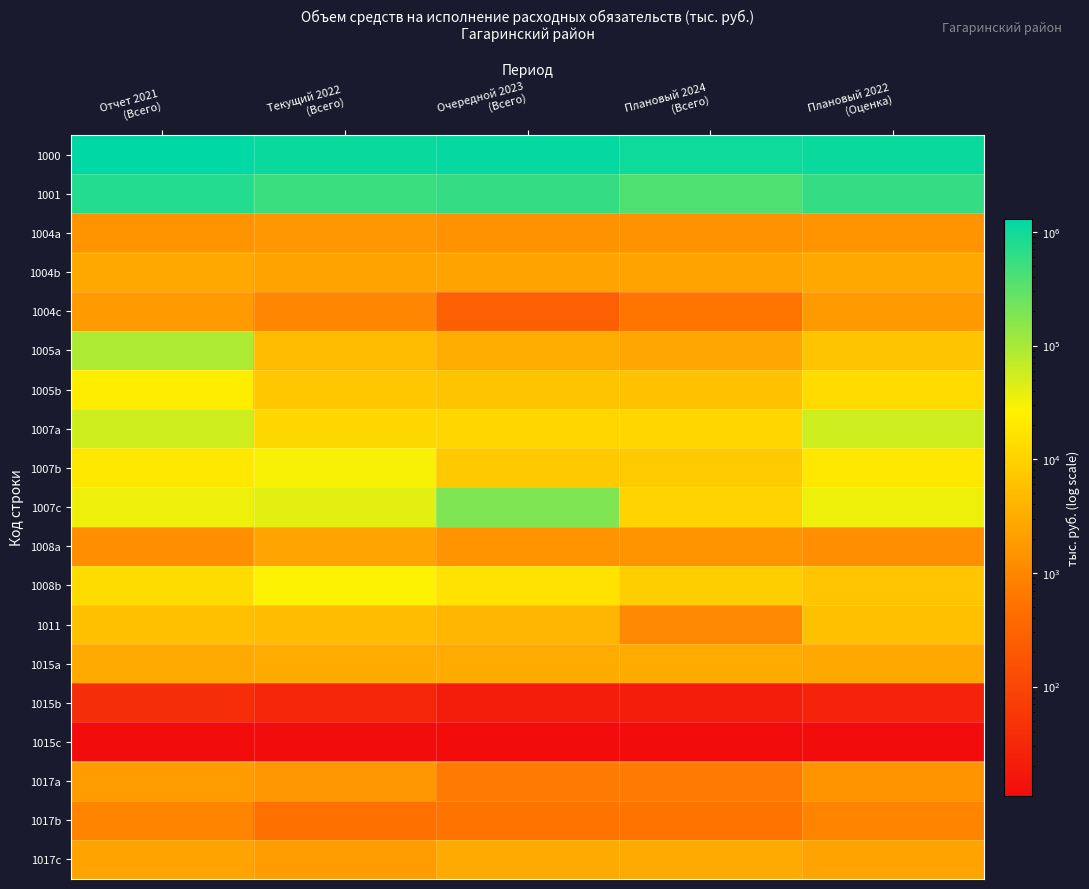

At how many categories does at least one series exceed 1111471?

2